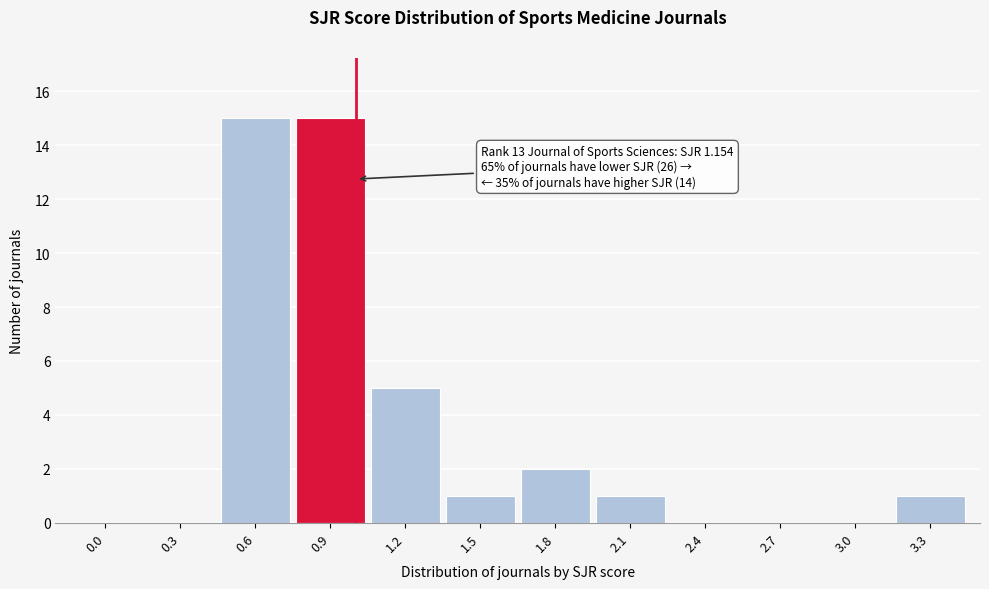

Reading right to left, extract all data points from this chart.

3.3=1	3.0=0	2.7=0	2.4=0	2.1=1	1.8=2	1.5=1	1.2=5	0.9=15	0.6=15	0.3=0	0.0=0